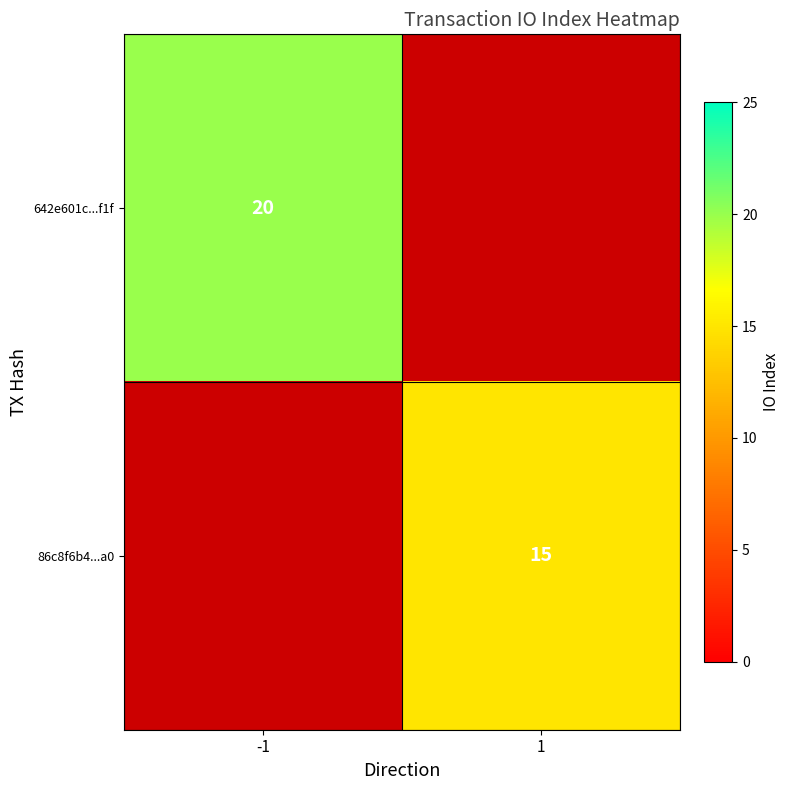

The value of 642e601c...f1f at -1 is 20. True or false?

True